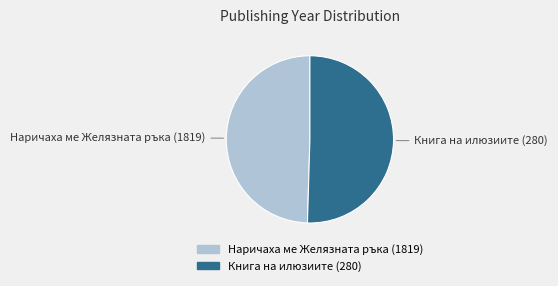

Combined, do Наричаха ме Желязната ръка (1819) and Книга на илюзиите (280) account for over 50%?

Yes